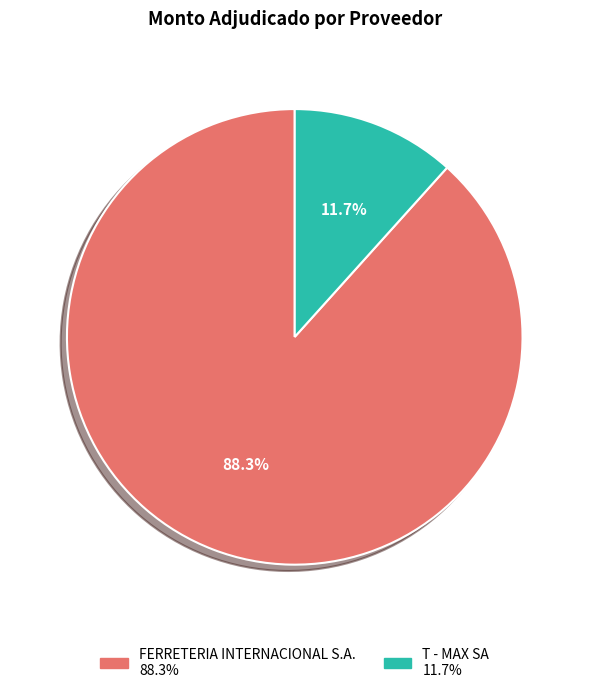

Is there a majority slice in this chart?

Yes